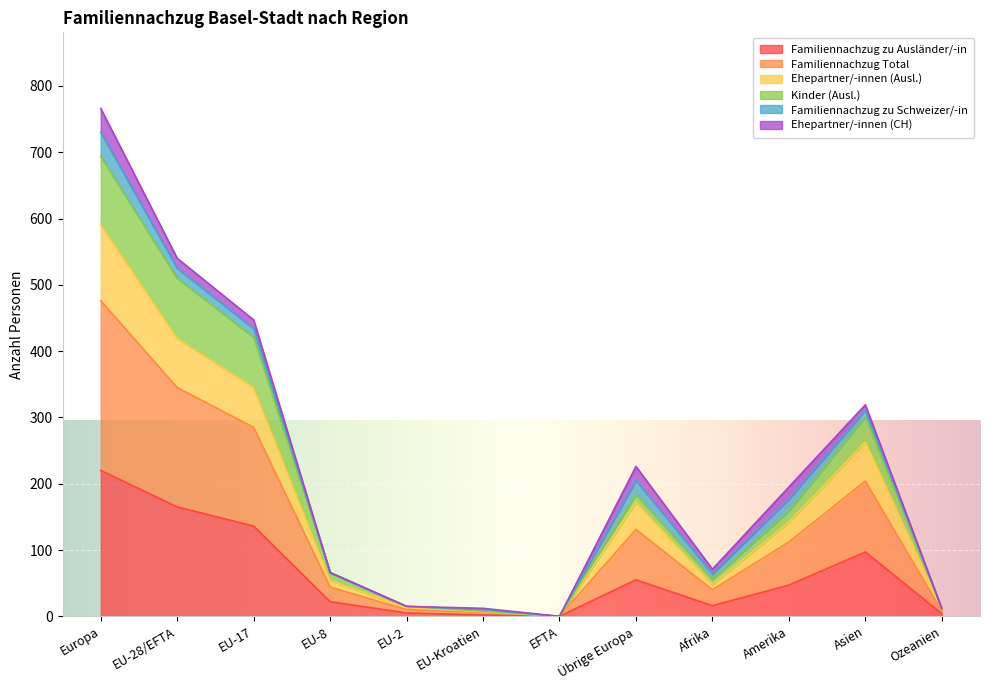

What is the difference between the second highest and second lowest values in the Familiennachzug zu Ausländer/-in series?

163